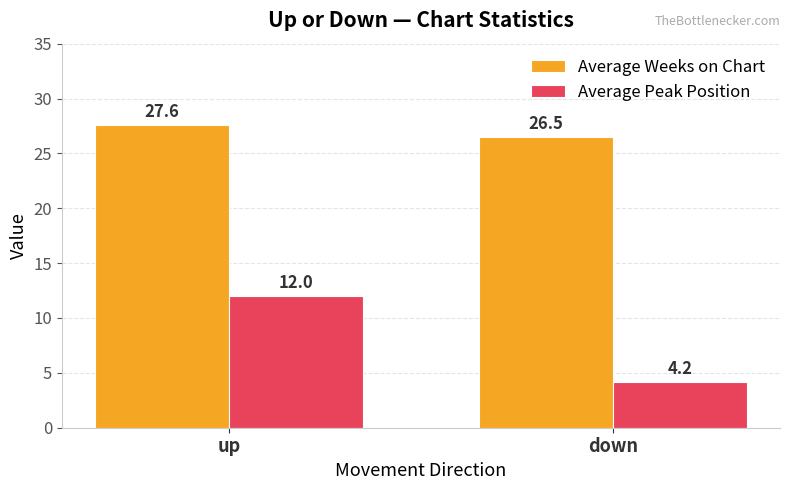

The value of Average Weeks on Chart at down is 26.5. True or false?

True